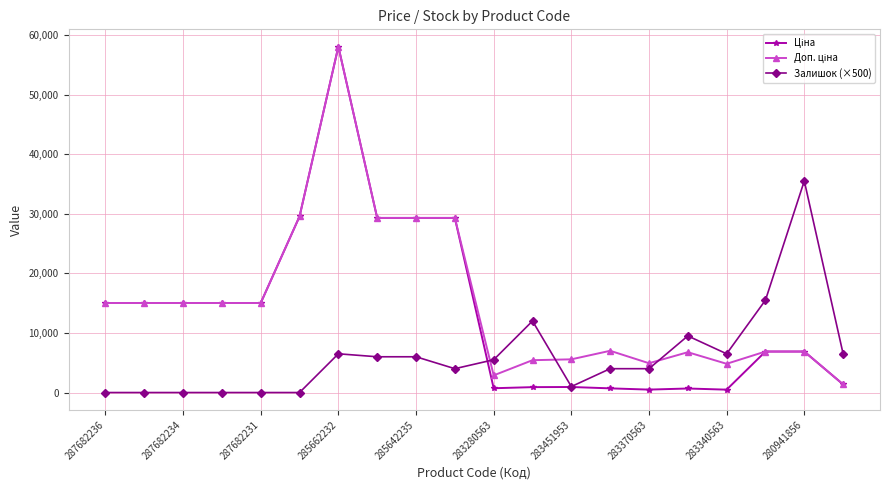

What is the maximum value shown in the chart?

58037.0